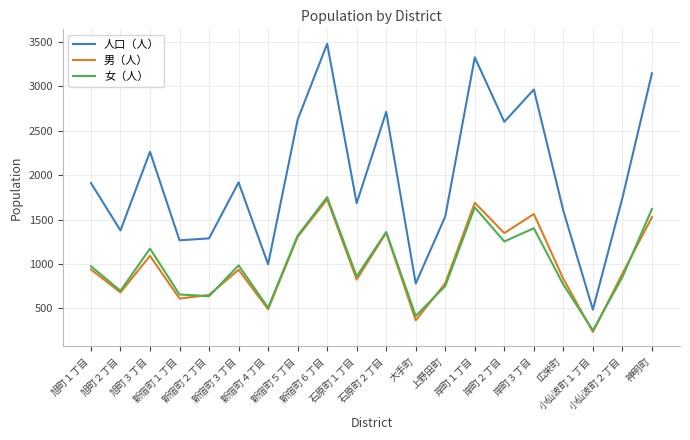

What is the sum of all 人口（人） values?

39695